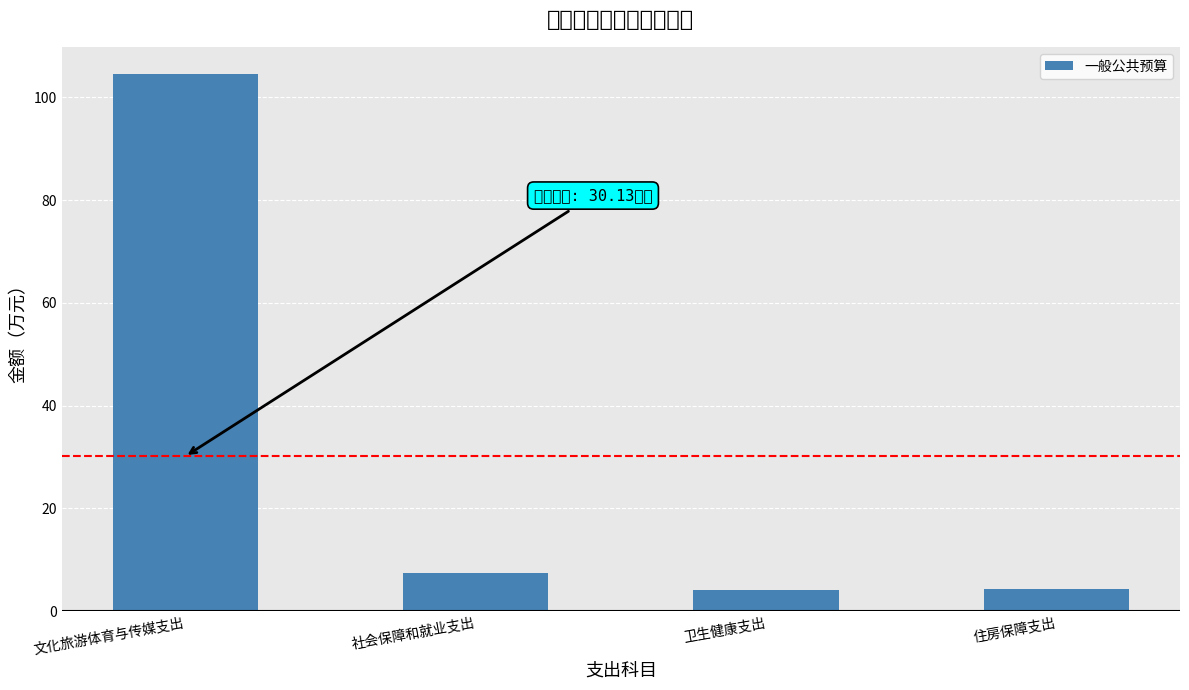

At which category does the chart reach its peak across all series?

文化旅游体育与传媒支出